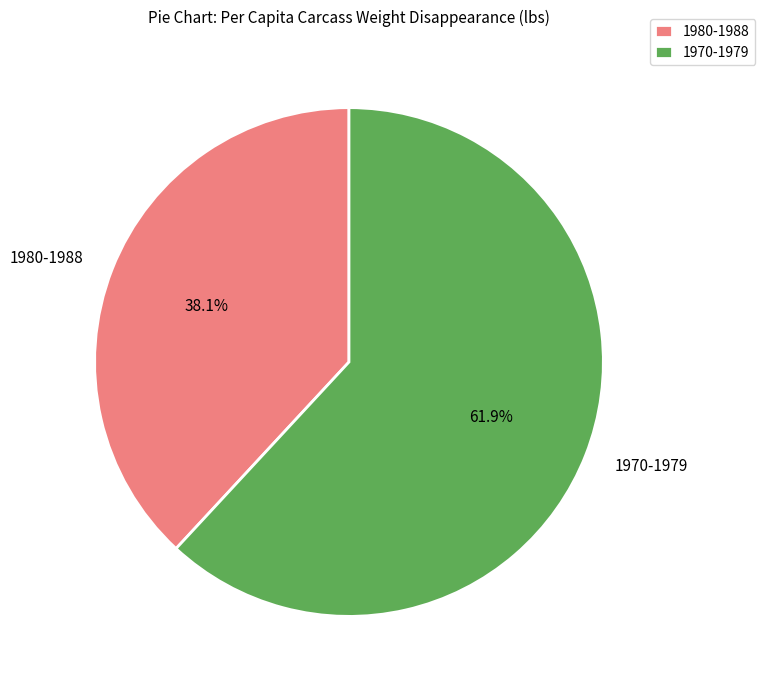

What portion of the pie excludes 1980-1988?

61.9%